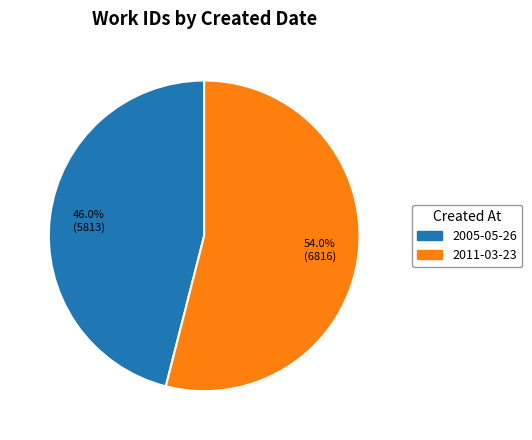

What is the largest slice in the pie chart?

2011-03-23